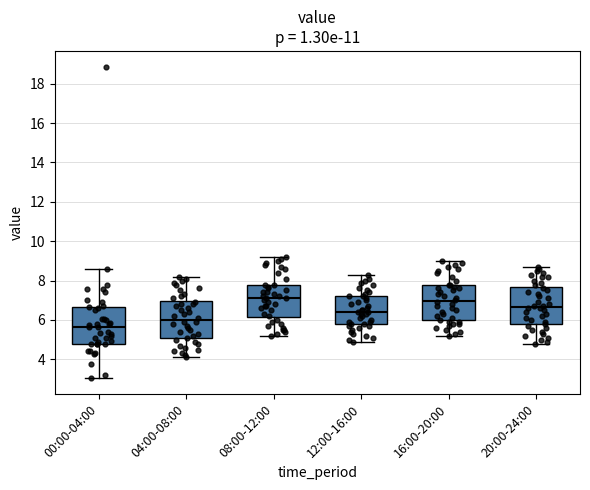

Where is the lower edge of the box for 20:00-24:00 on the y-axis? The values are not printed on the chart, so give them approximately, as read against the axis.

5.8